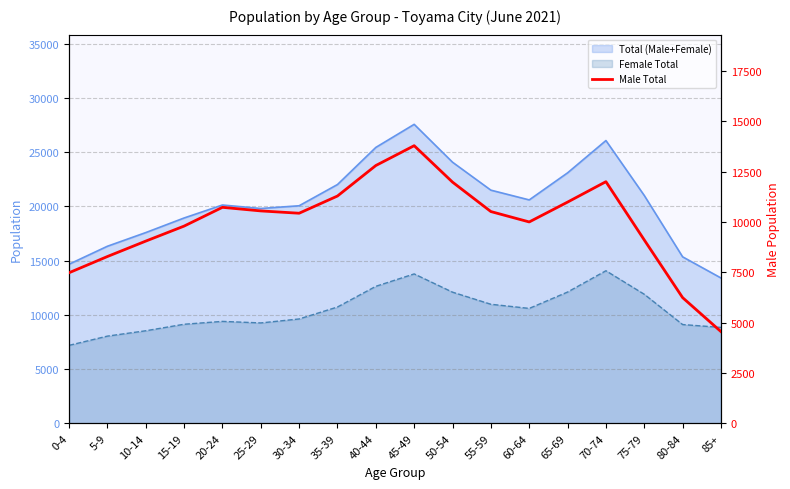

Which category has the highest value across all series?

45-49